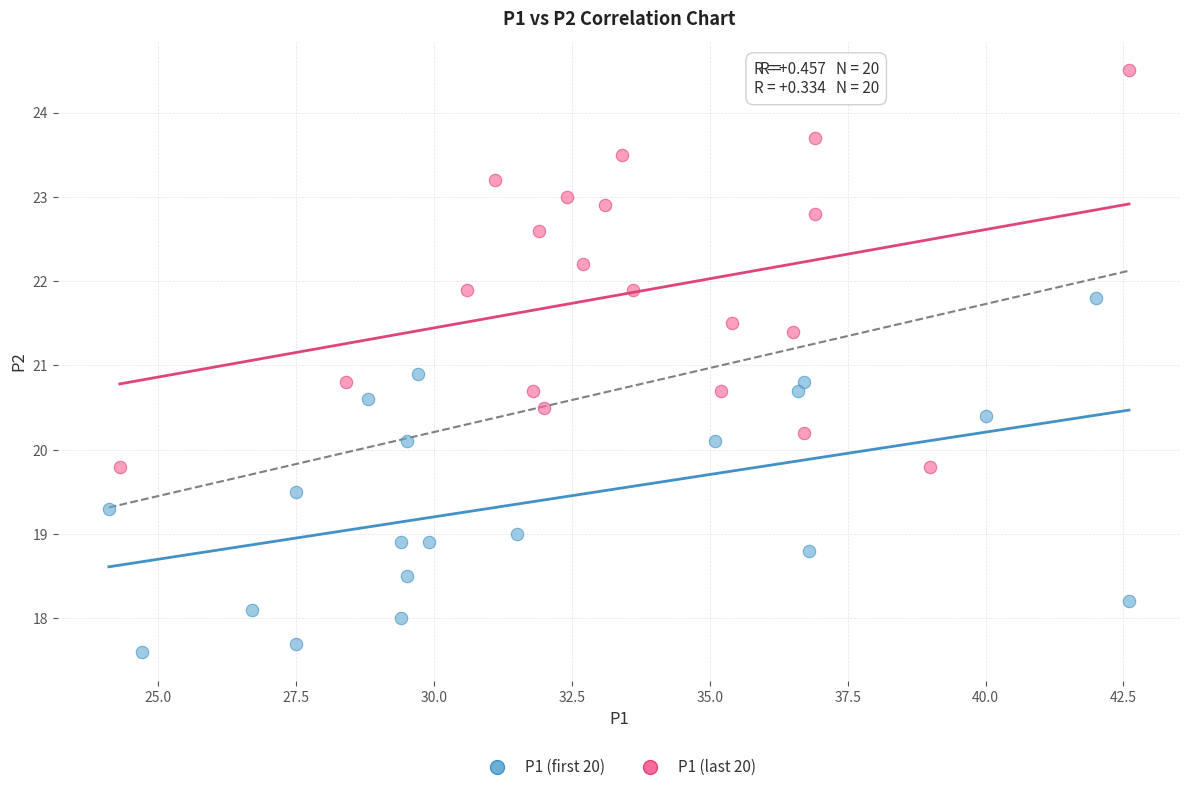

What are all the series names shown in the legend?

P1 (first 20), P1 (last 20)